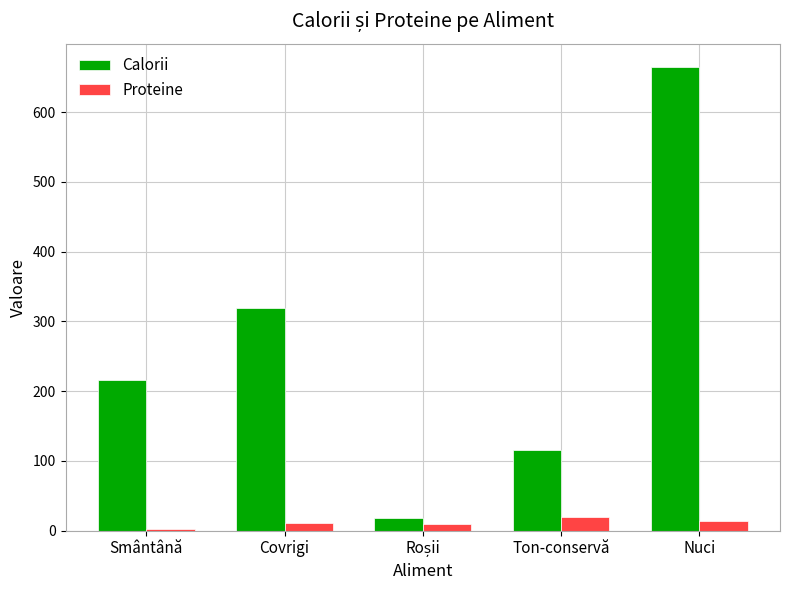

Between Smântână and Nuci, which series saw the biggest shift?

Calorii